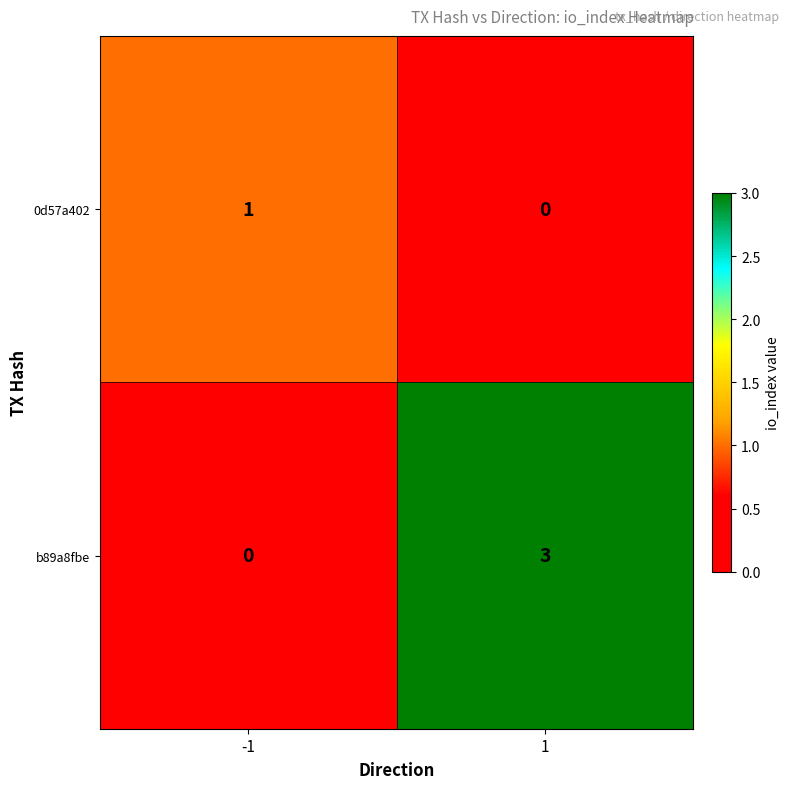

Which series has the largest total across all categories?

b89a8fbe